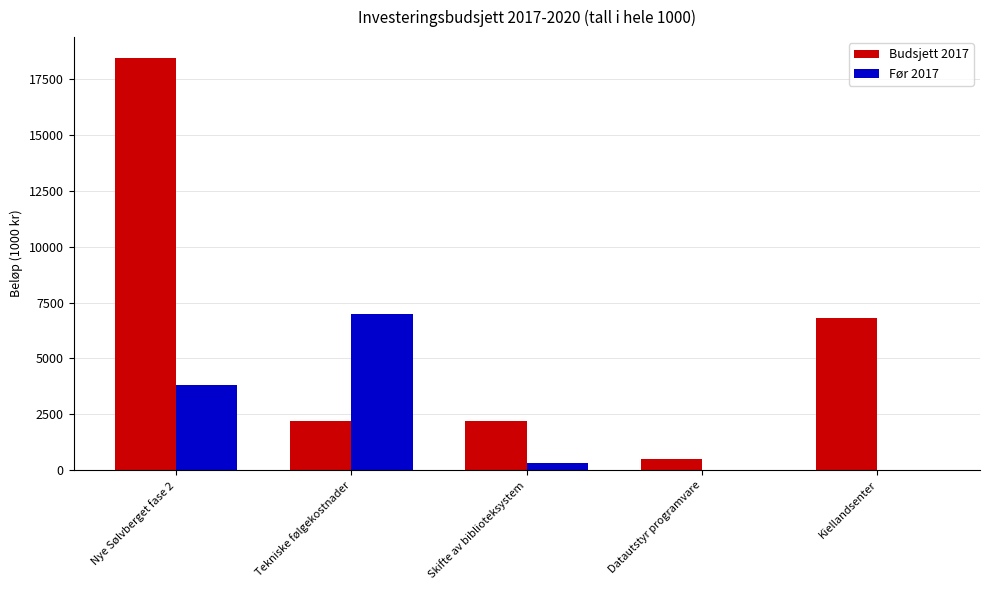

Which category has the highest value in the Budsjett 2017 series?

Nye Sølvberget fase 2